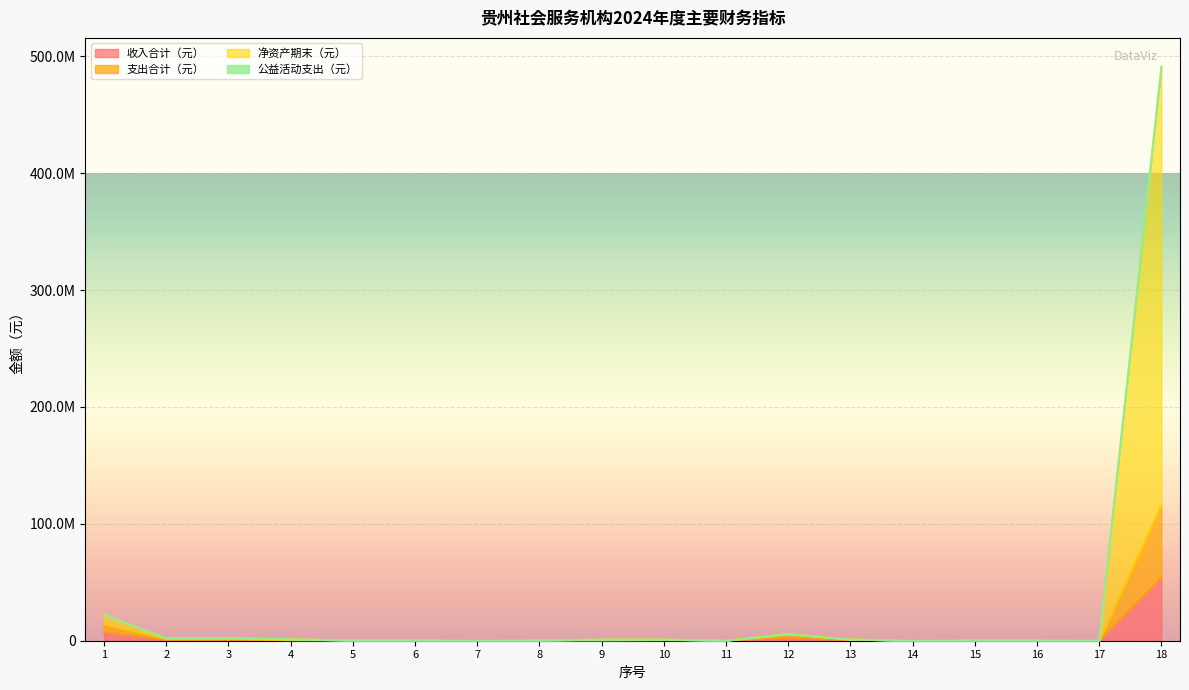

At which category is the sum across all series the highest?

18